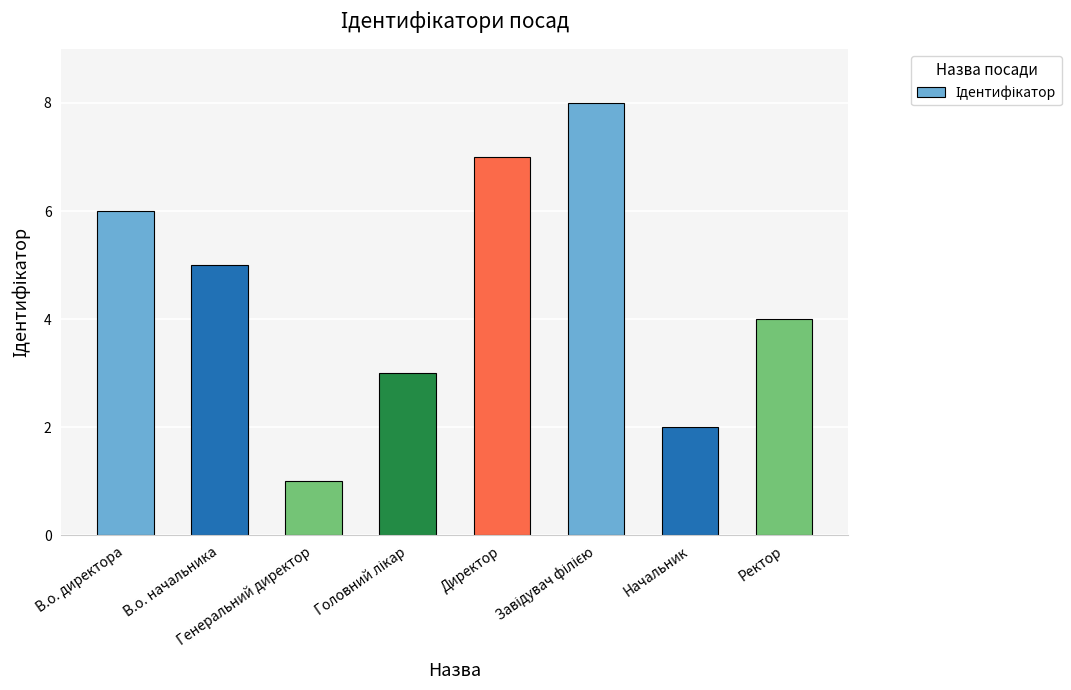

How many bars are there in total?

8